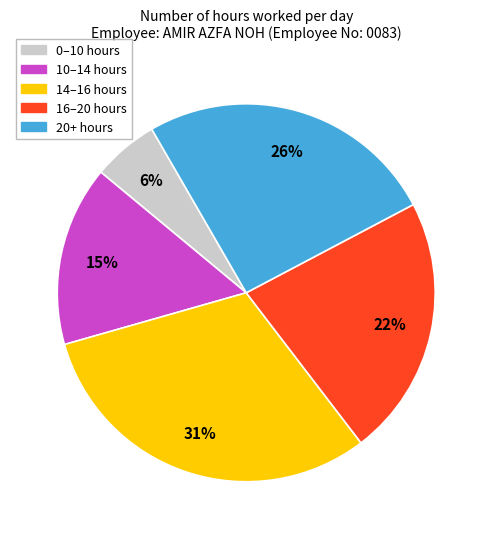

To the nearest percent, what portion does 0–10 hours represent?

6%